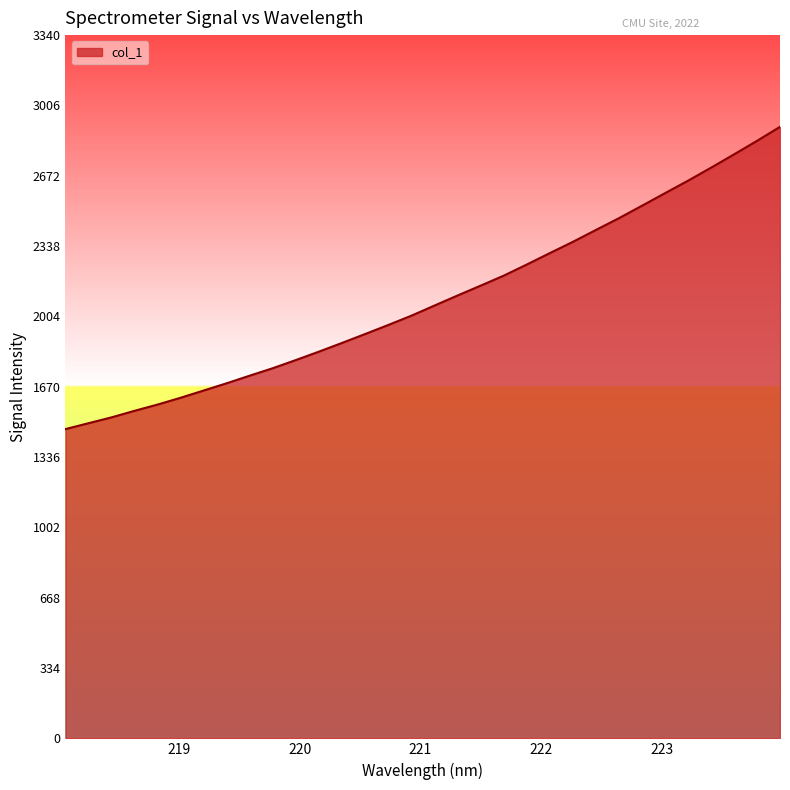

What is the greatest value displayed?

2904.3